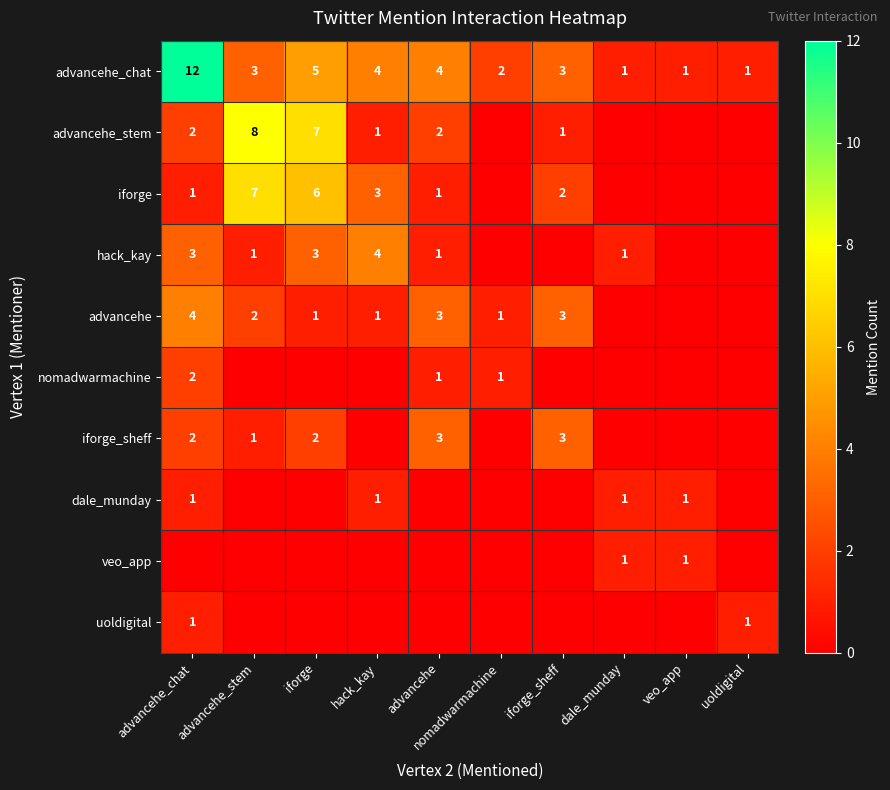

True or false: veo_app has a value of 1 at veo_app.

True